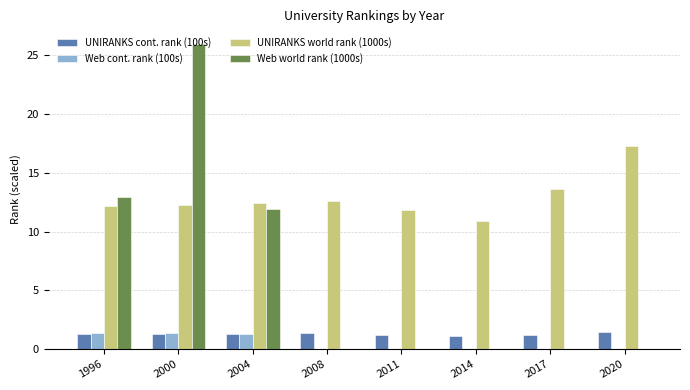

Which series changed the most between 2004 and 2011?

Web world rank (1000s)